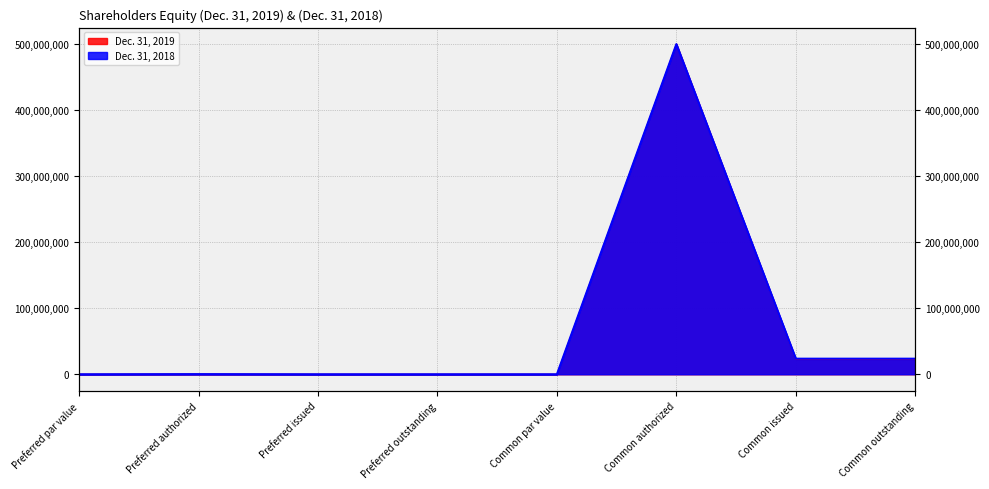

Reading left to right, transcribe all the data shown in this chart.

Dec. 31, 2019: Preferred par value=0	Preferred authorized=200000	Preferred issued=0	Preferred outstanding=0	Common par value=0	Common authorized=500000000	Common issued=22481643	Common outstanding=22481643
Dec. 31, 2018: Preferred par value=0	Preferred authorized=200000	Preferred issued=0	Preferred outstanding=0	Common par value=0	Common authorized=500000000	Common issued=23579725	Common outstanding=23579725